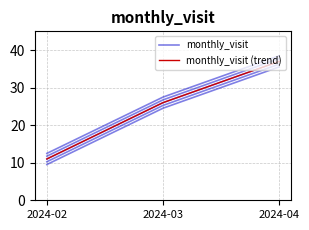

How many categories are shown in the chart?

3